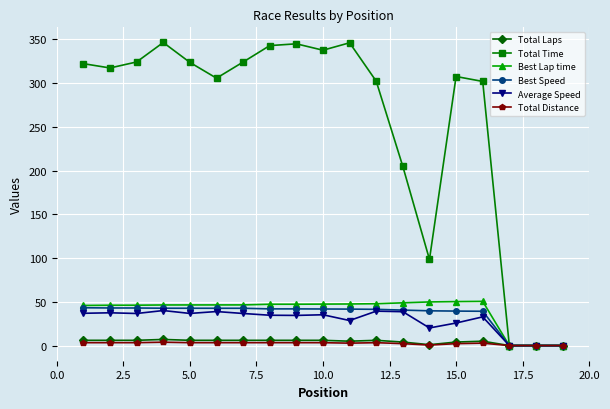

At how many categories does at least one series exceed 149?

15